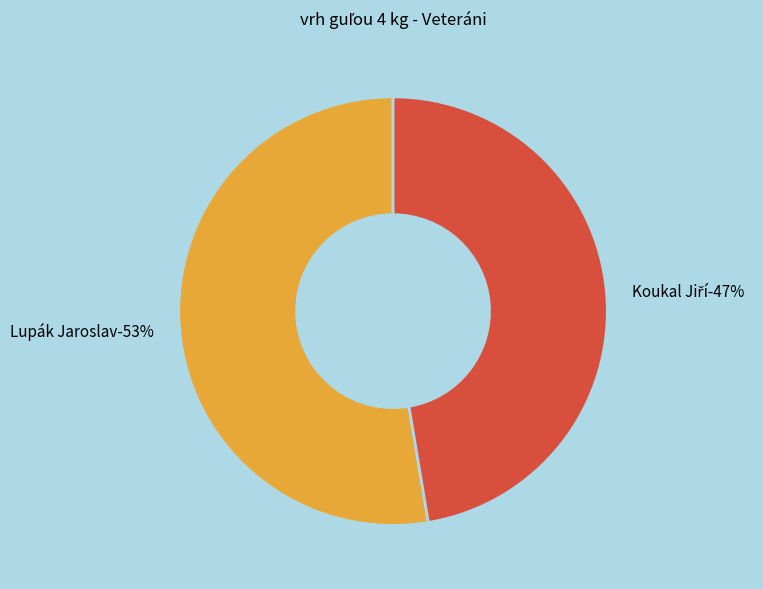

Does Lupák Jaroslav account for over 50% of the chart?

Yes